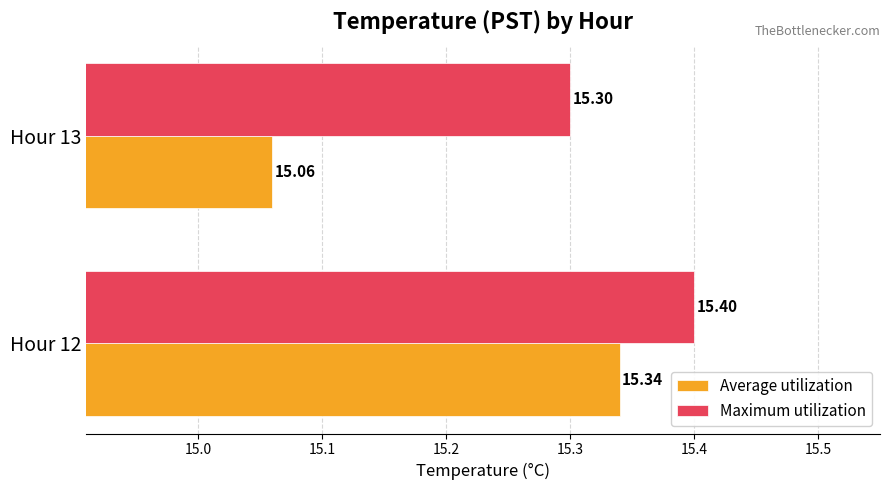

At how many categories does at least one series exceed 15?

2